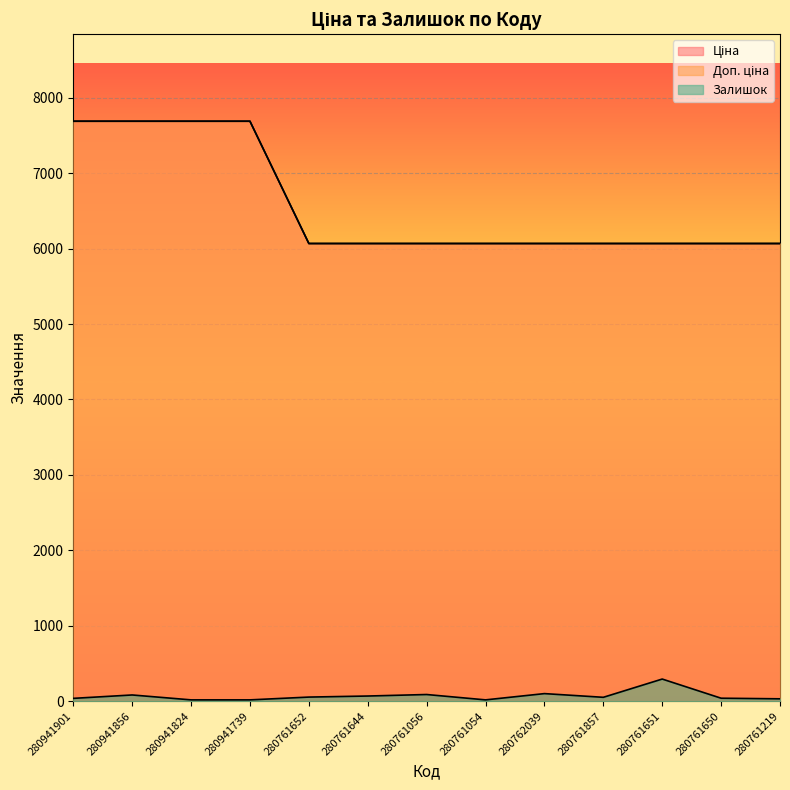

True or false: Залишок and Ціна cross at least once.

False